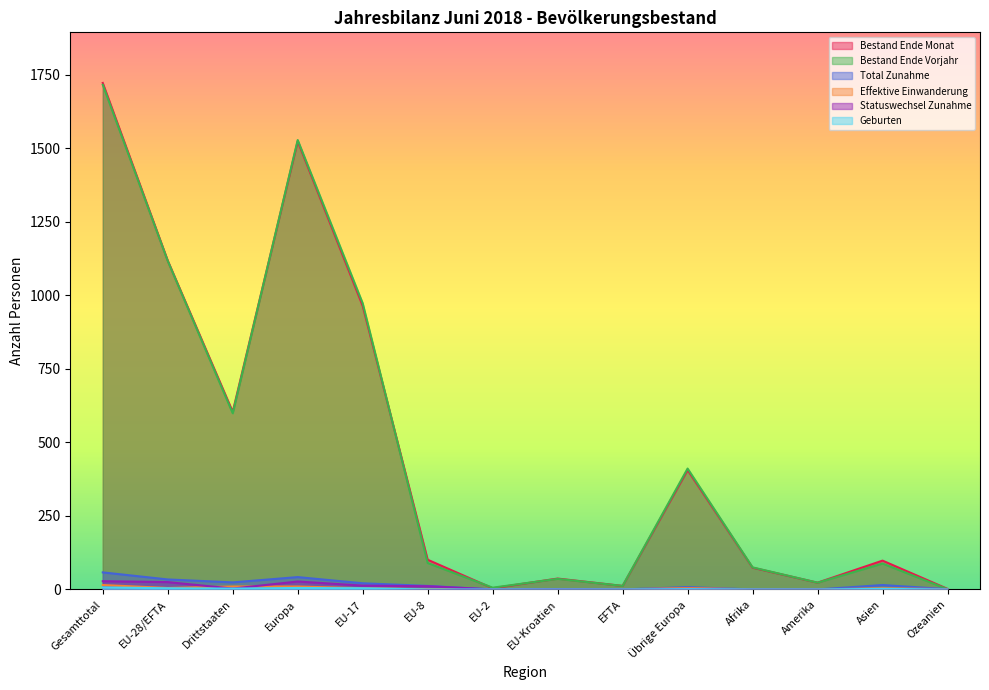

The Bestand Ende Monat series shows 53 at EU-Kroatien. True or false?

False